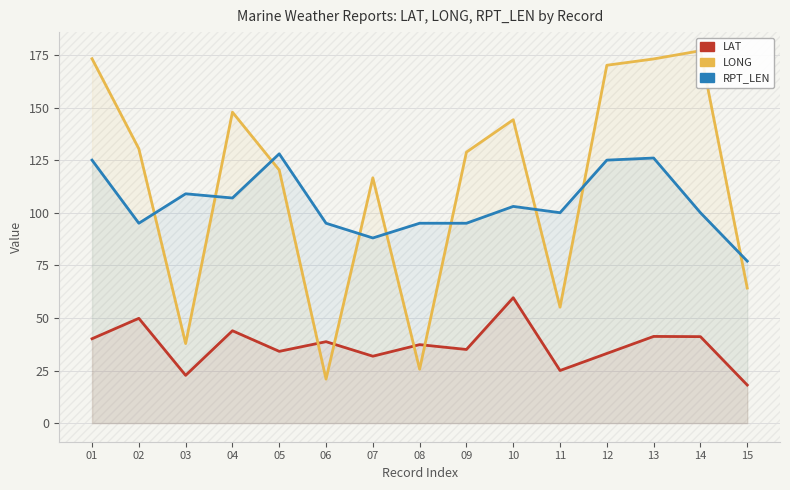

Does the chart have visible grid lines?

Yes